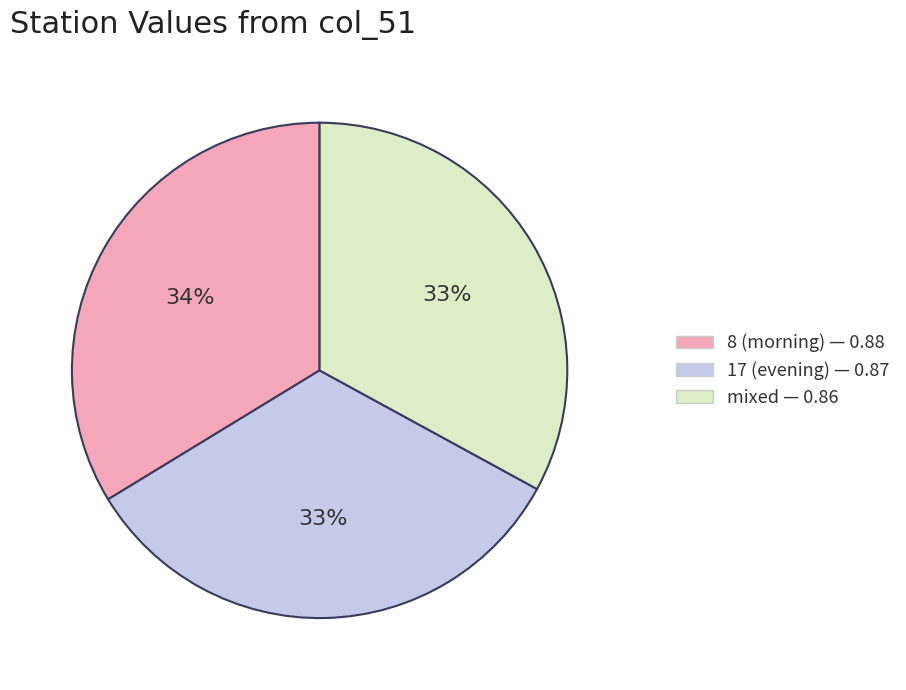

Is there a majority slice in this chart?

No